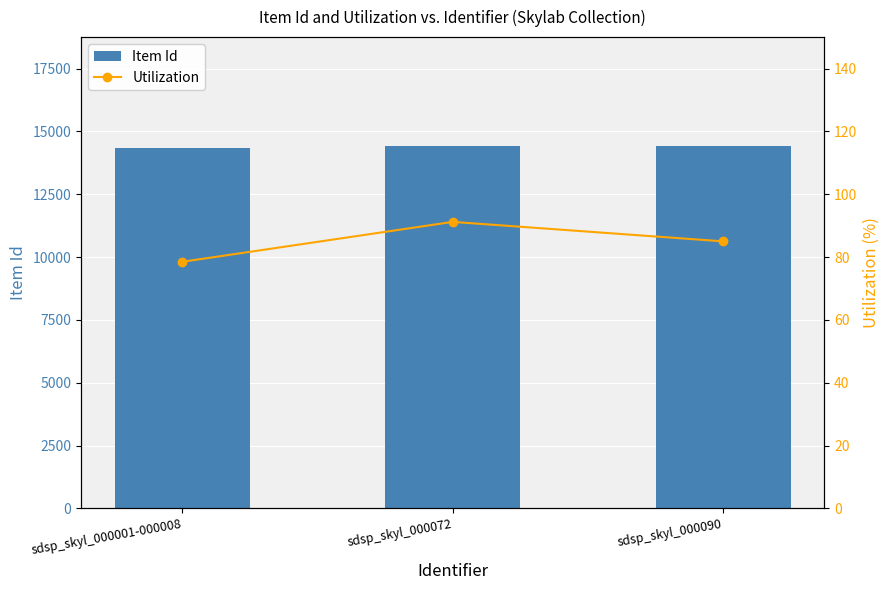

What is the difference between the second highest and minimum values in the Item Id series?

47